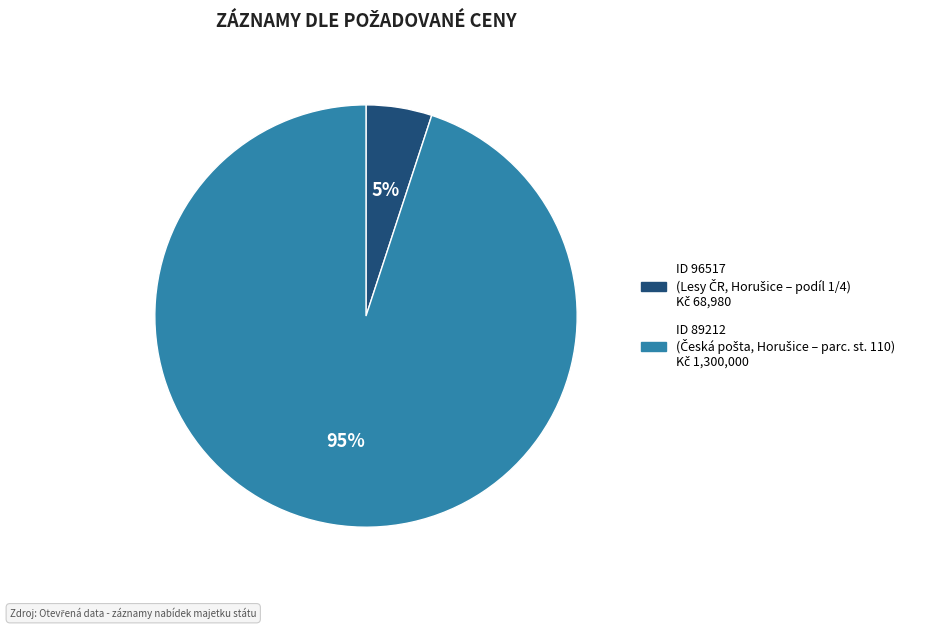

Is there any slice that represents more than half of the pie?

Yes